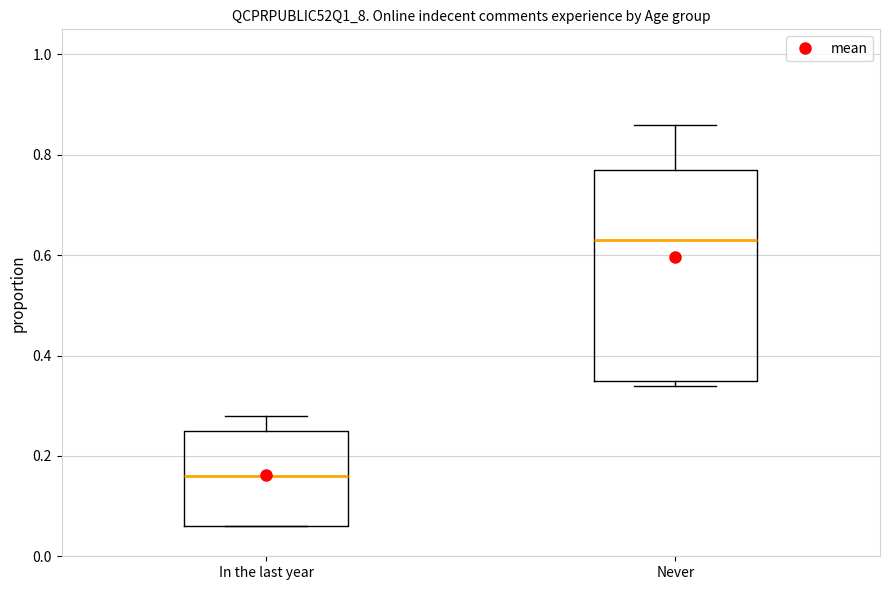

Which box has the lowest median line?

In the last year